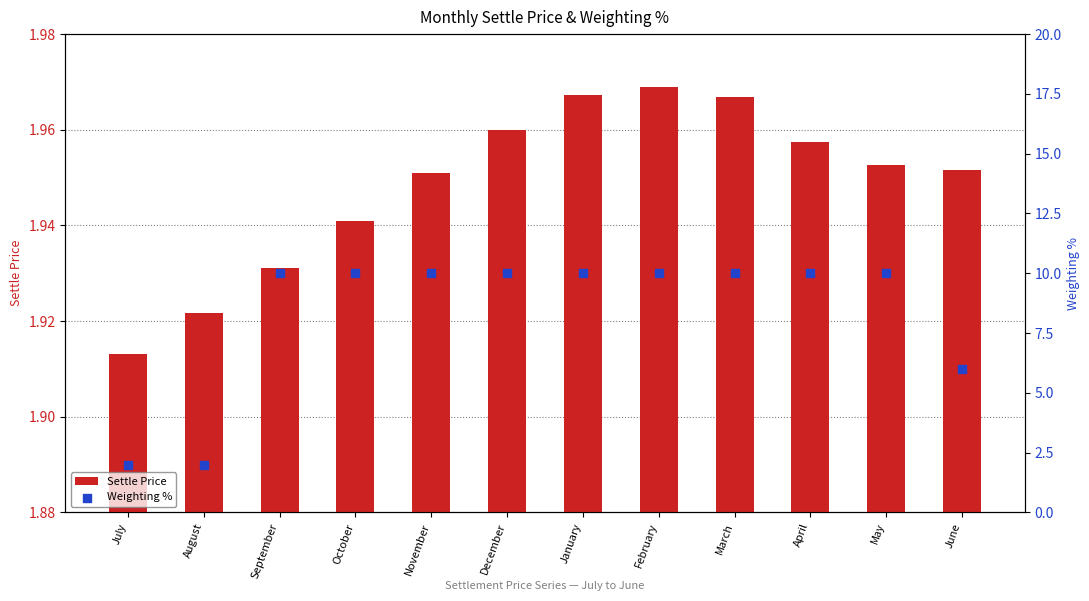

Which series reaches the minimum Y coordinate?

Settle Price